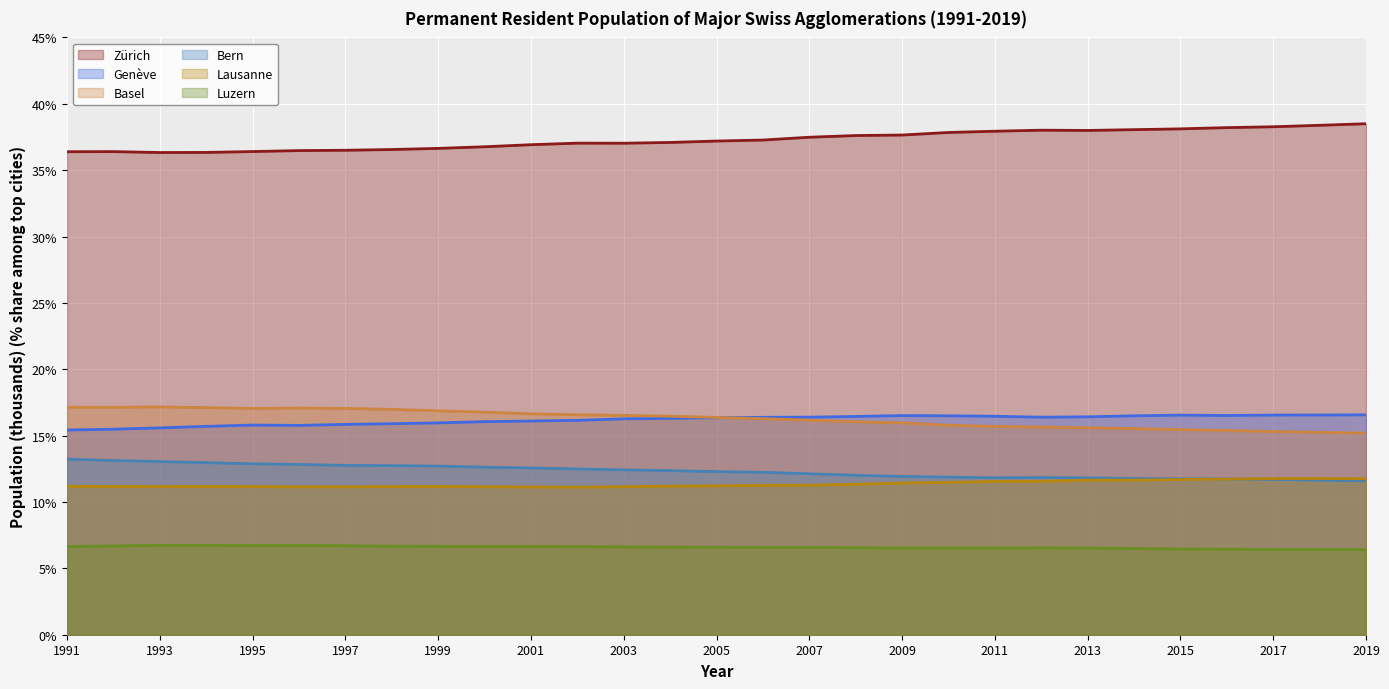

Which series has the largest total across all categories?

Zürich